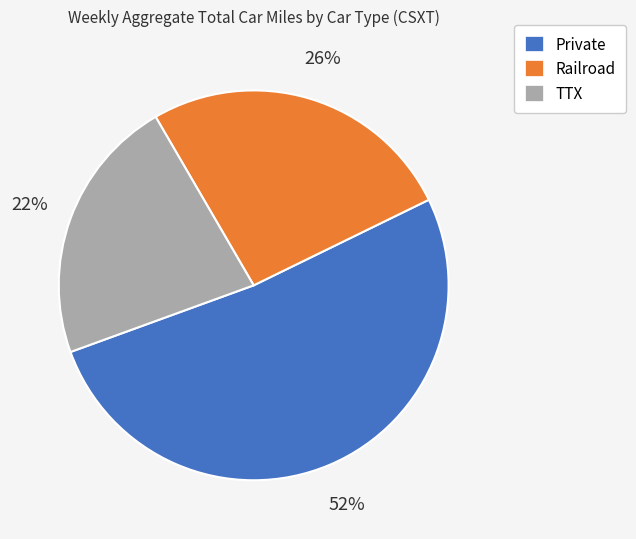

Which slice represents more than half of the pie?

Private